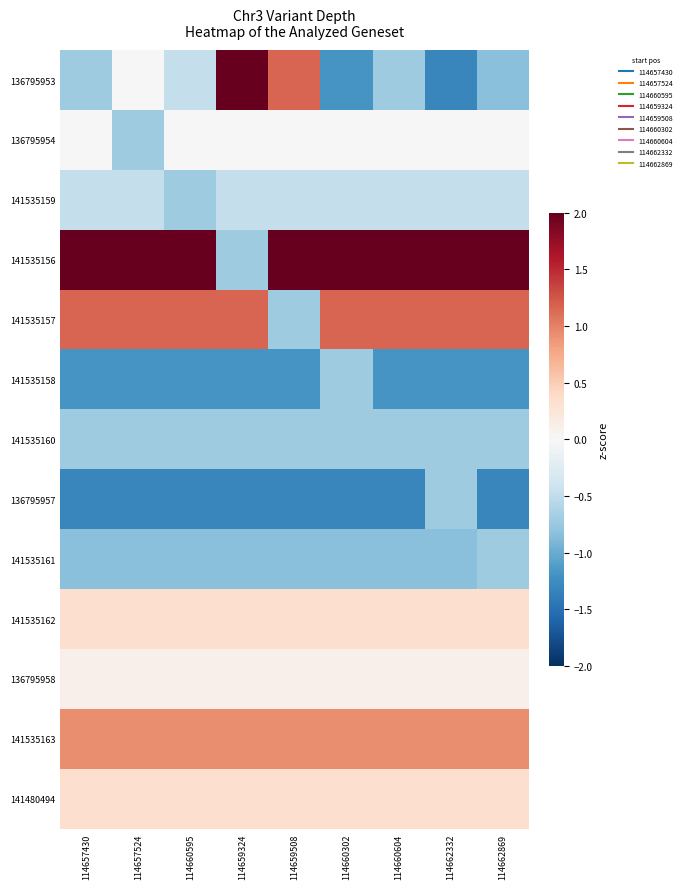

What is the spread (max minus min) of values at 114660604?

3.6